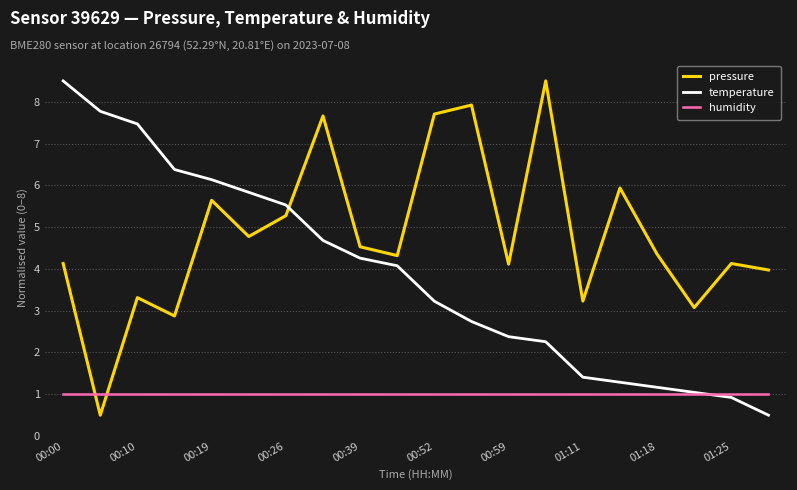

Which series ends up on top after the final intersection of pressure and humidity?

pressure